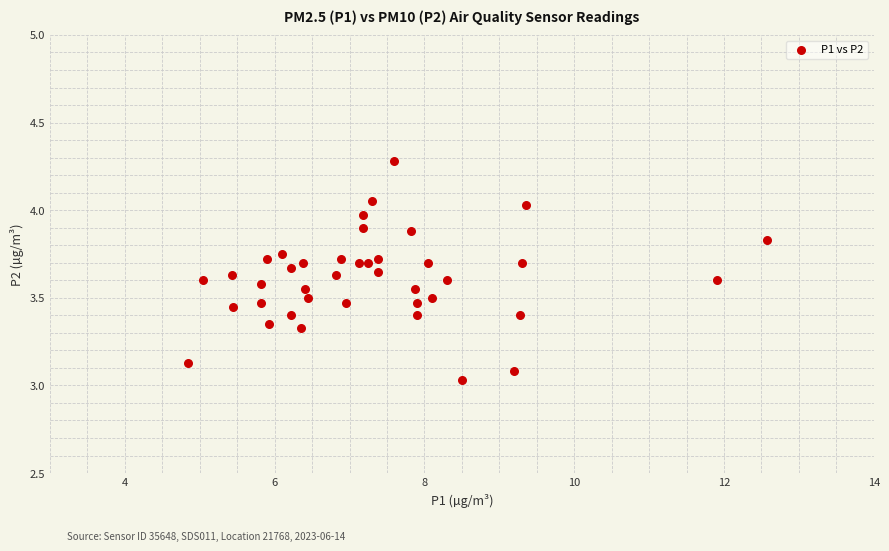

What is the range of X values (max minus min)?

7.7